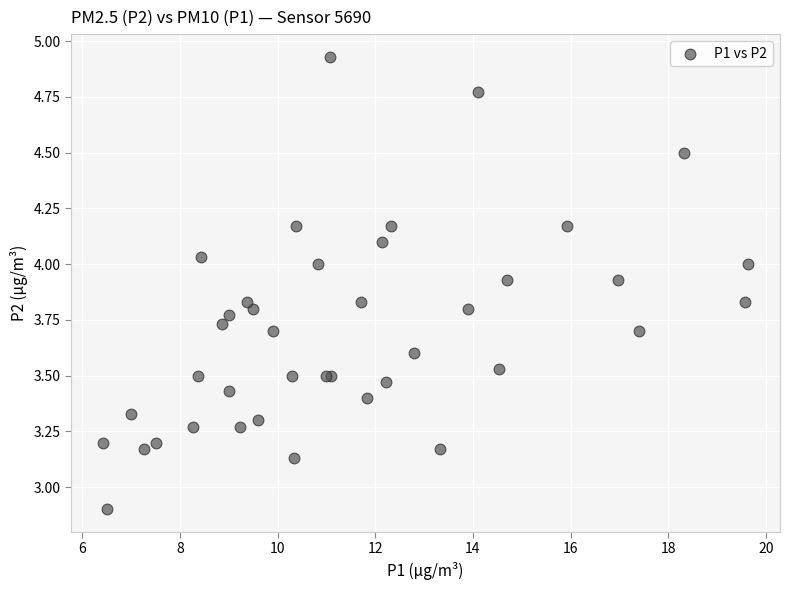

What Y value in the scatter plot is closest to 3?

2.9